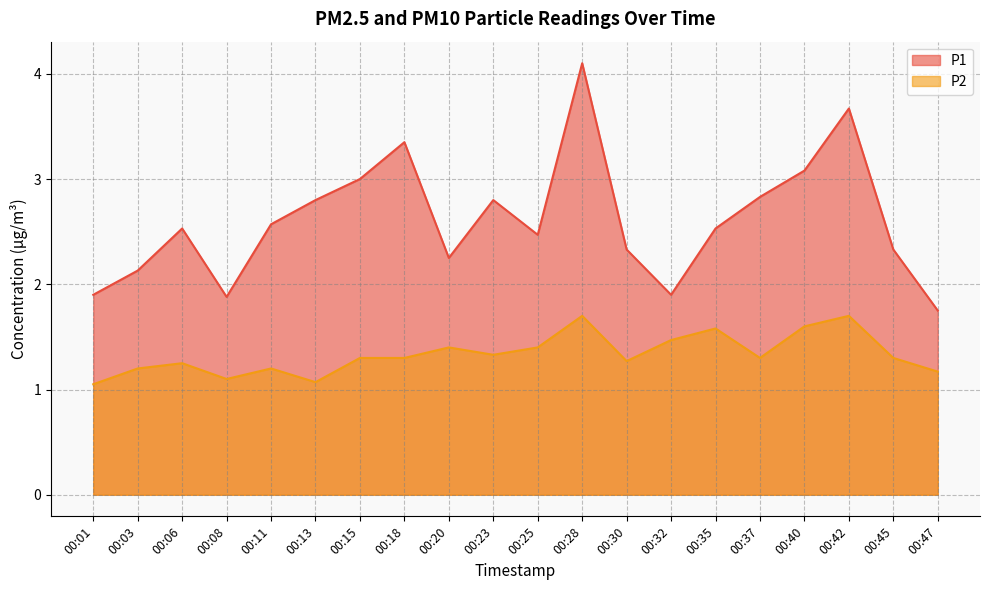

Reading right to left, what are all the values shown in this chart?

P1: 1.8	2.3	3.7	3.1	2.8	2.5	1.9	2.3	4.1	2.5	2.8	2.2	3.4	3.0	2.8	2.6	1.9	2.5	2.1	1.9
P2: 1.2	1.3	1.7	1.6	1.3	1.6	1.5	1.3	1.7	1.4	1.3	1.4	1.3	1.3	1.1	1.2	1.1	1.2	1.2	1.1